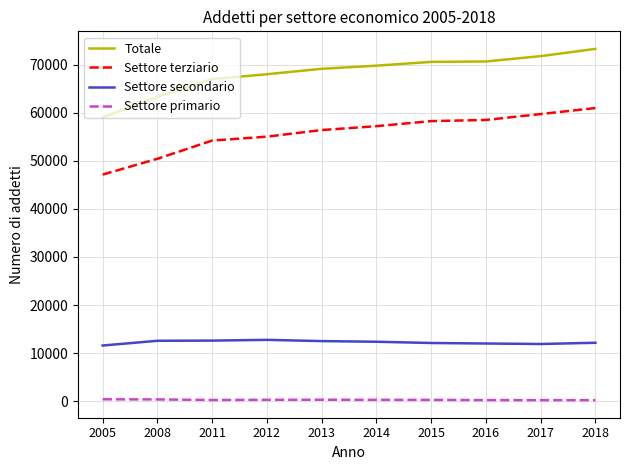

Which series has the widest spread of values?

Totale